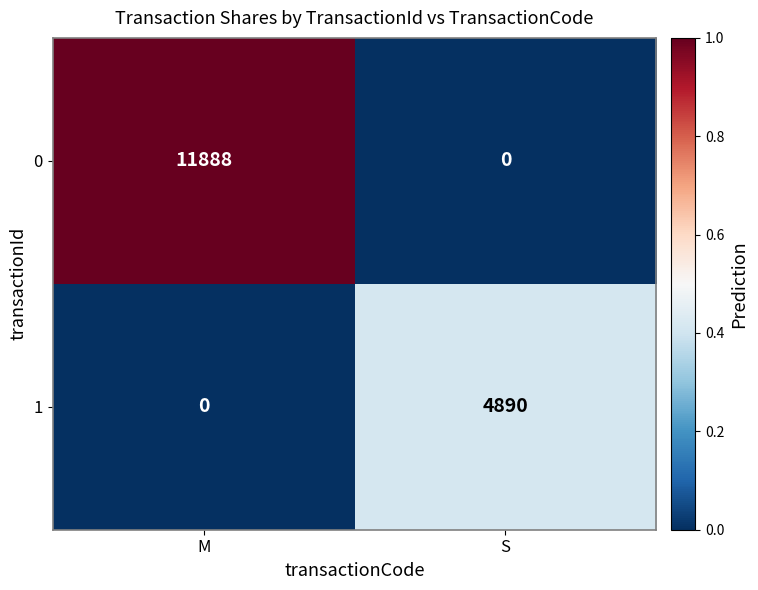

How many distinct data groups are displayed?

2